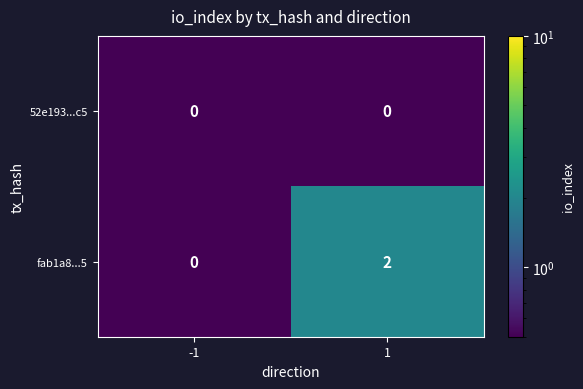

What is the total value across all series at 1?

2